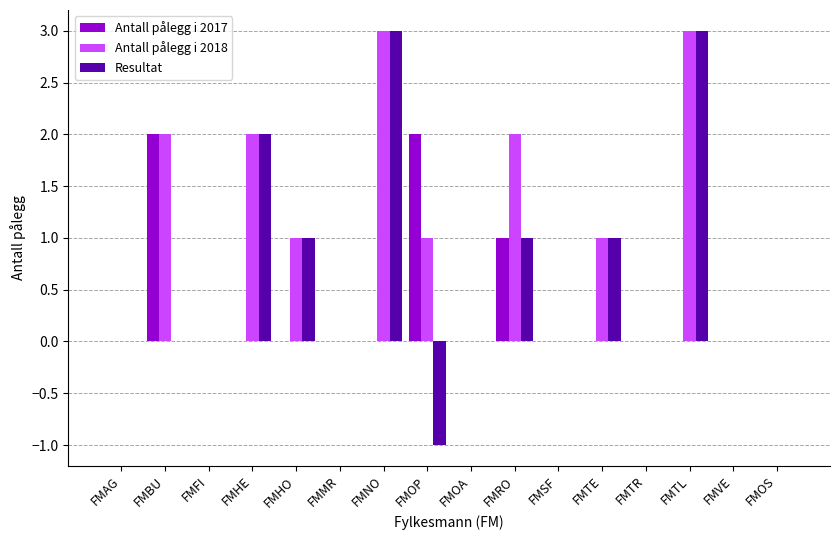

What is the maximum value for Resultat?

3